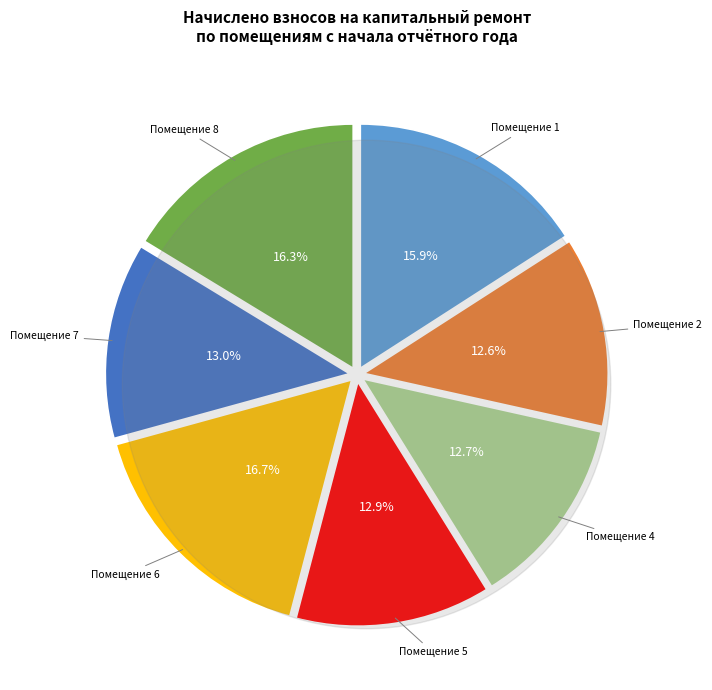

Is it true that 1 is 16% of the pie?

True